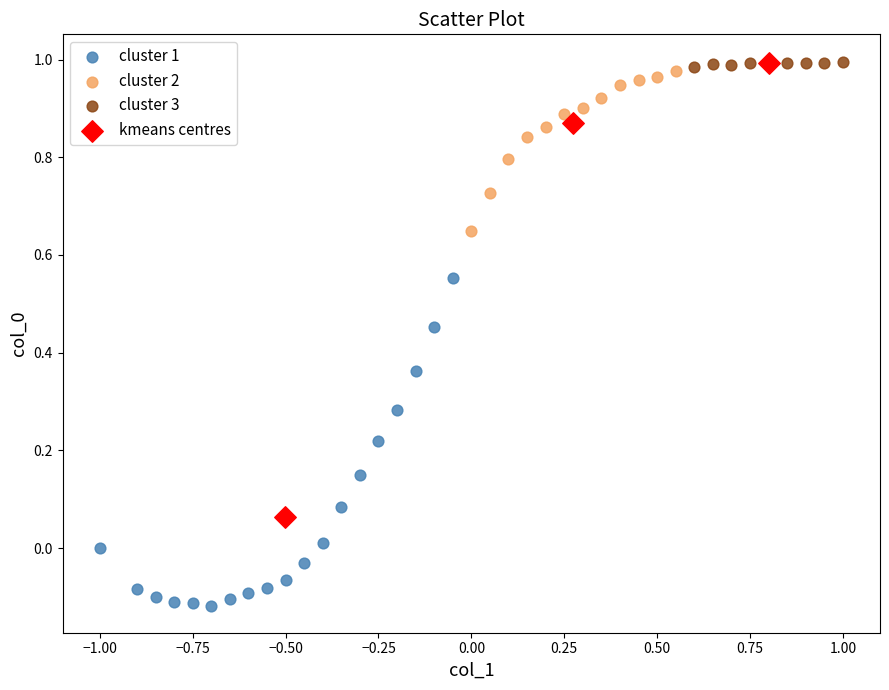

Which series has the largest Y range (max minus min)?

kmeans centres